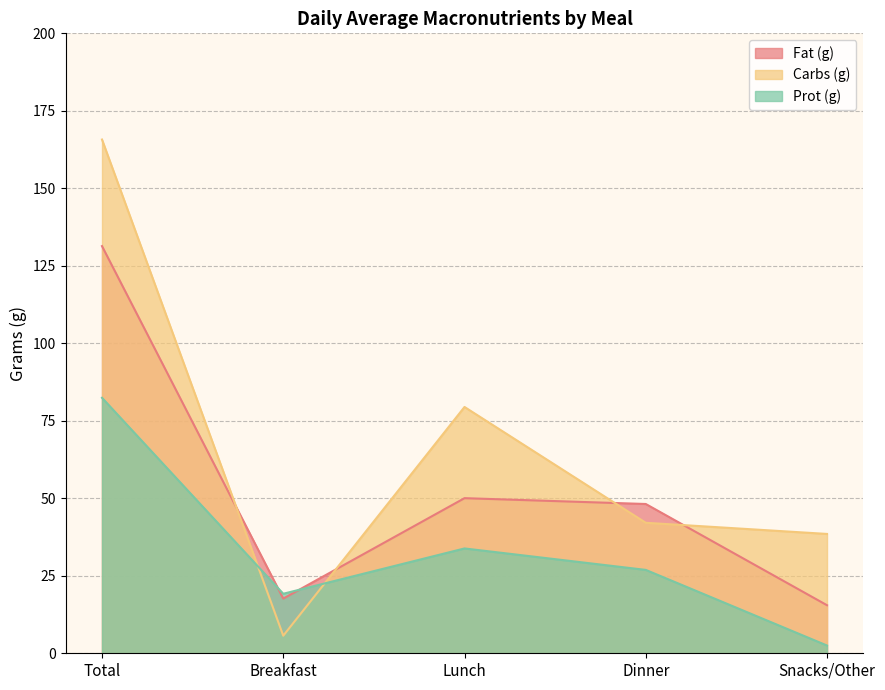

What position from the left is Dinner?

4